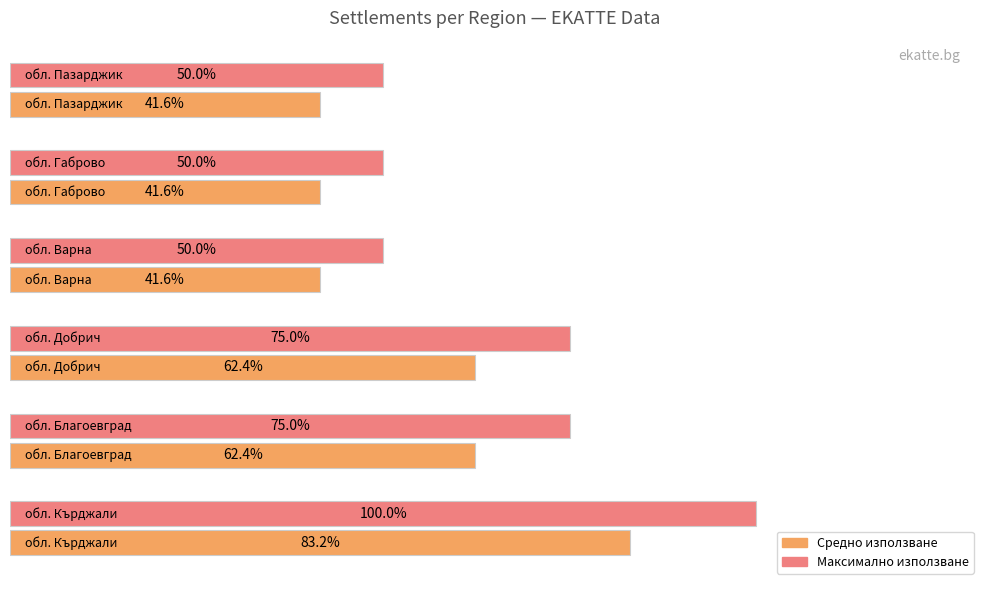

Rank the series by their average value, from highest to lowest.

Максимално използване, Средно използване